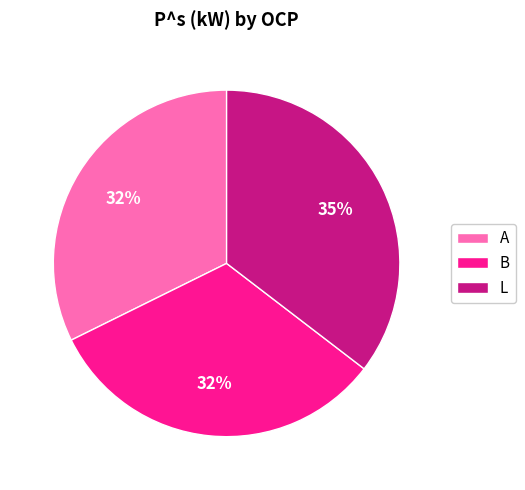

To the nearest percent, what is the average slice percentage?

33%